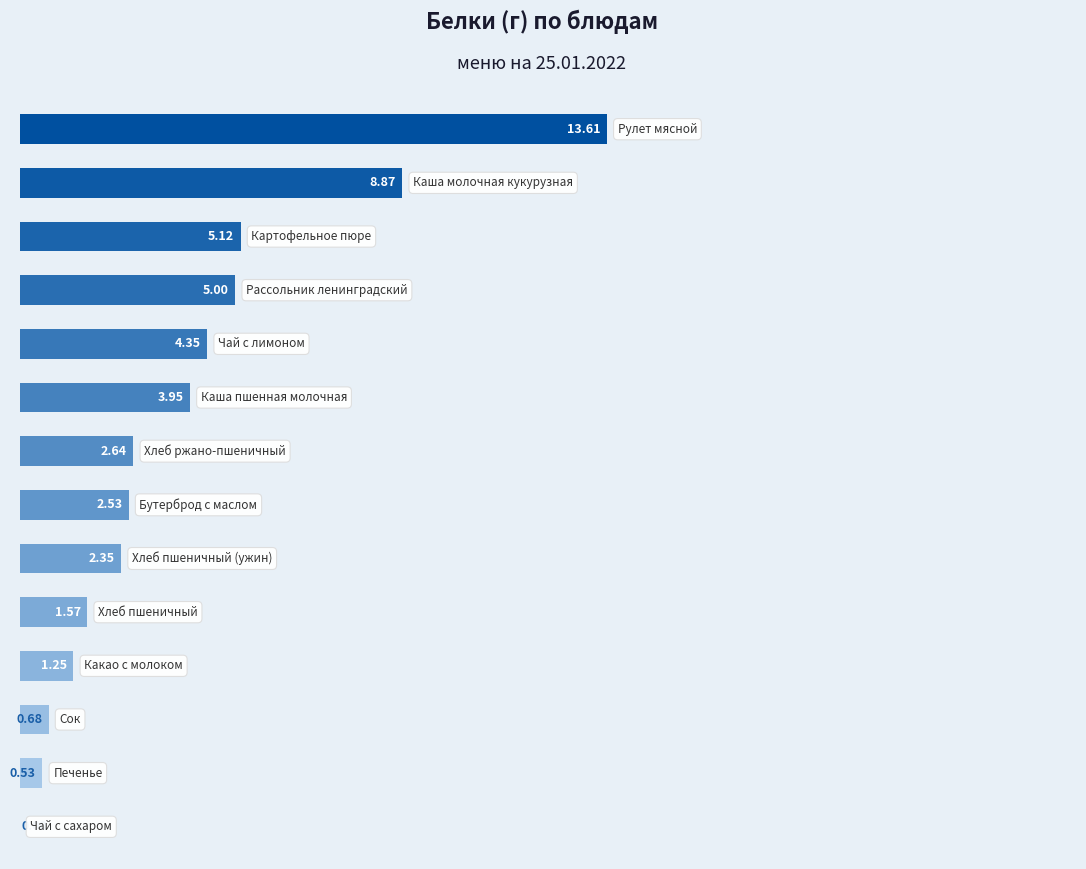

Are the bars horizontal?

Yes